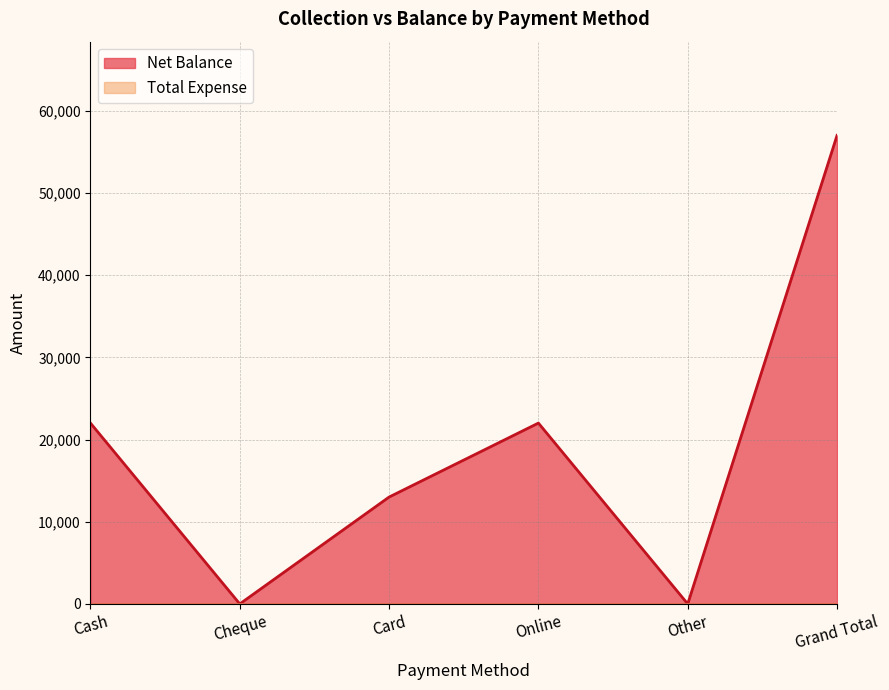

Count the number of data series in this chart.

2